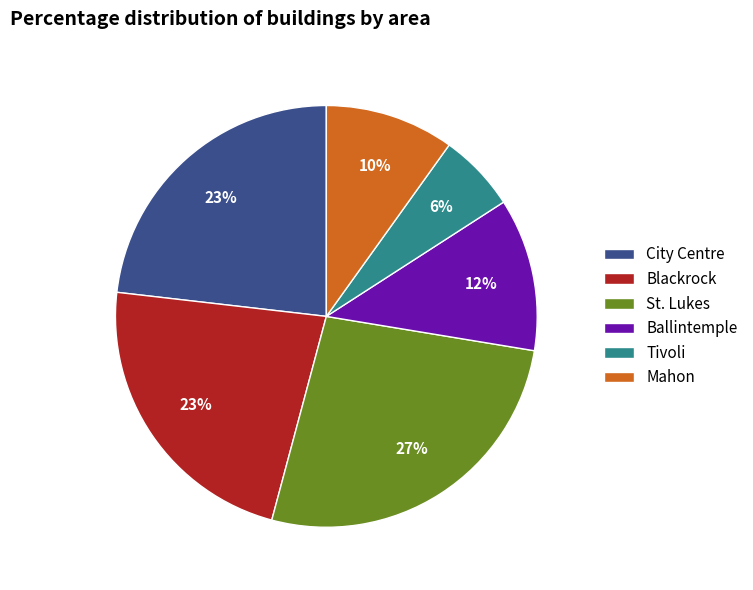

Is the sum of Tivoli and St. Lukes greater than half?

No